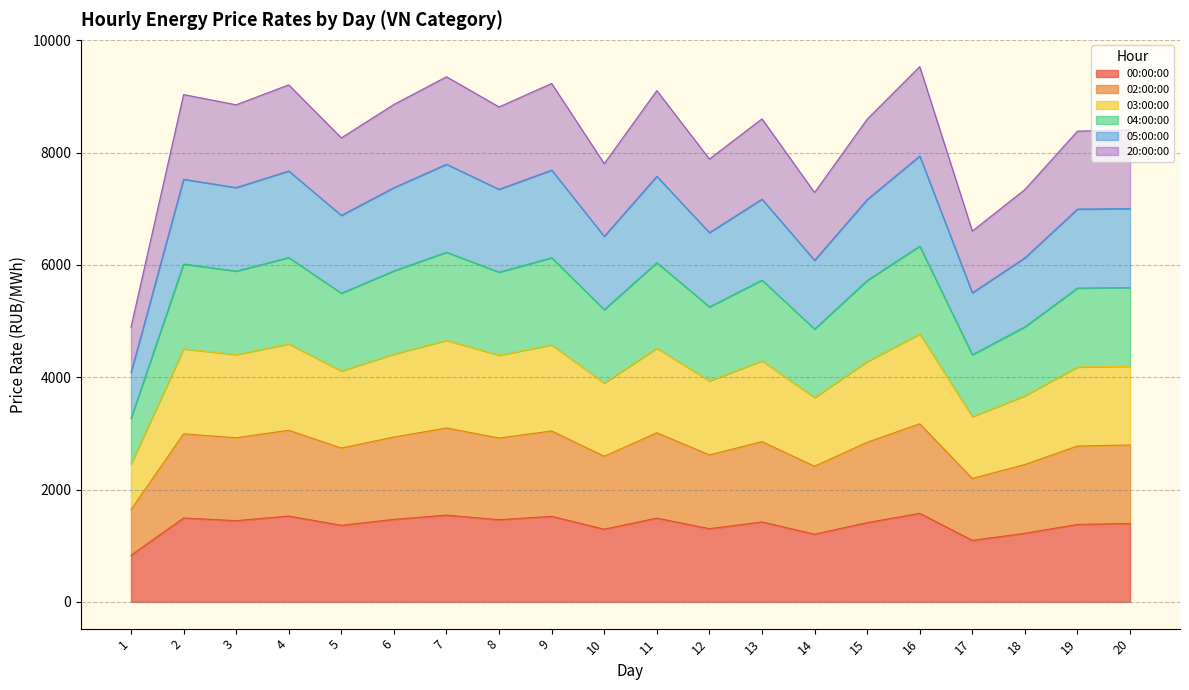

List the series in order of their overall mean, highest first.

05:00:00, 04:00:00, 20:00:00, 03:00:00, 02:00:00, 00:00:00